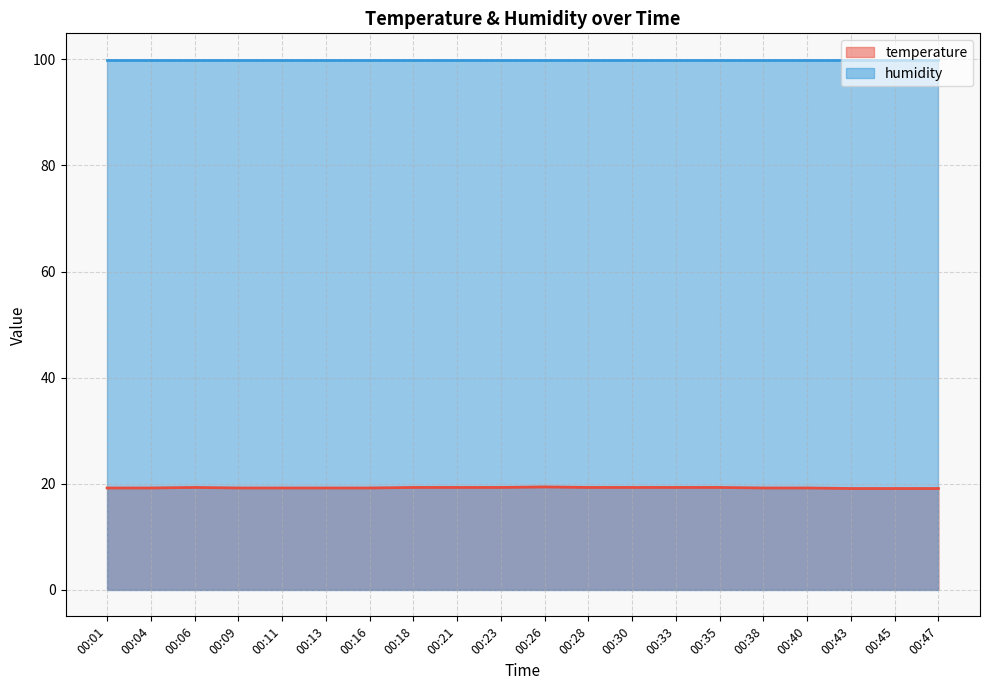

Does the chart have visible grid lines?

Yes